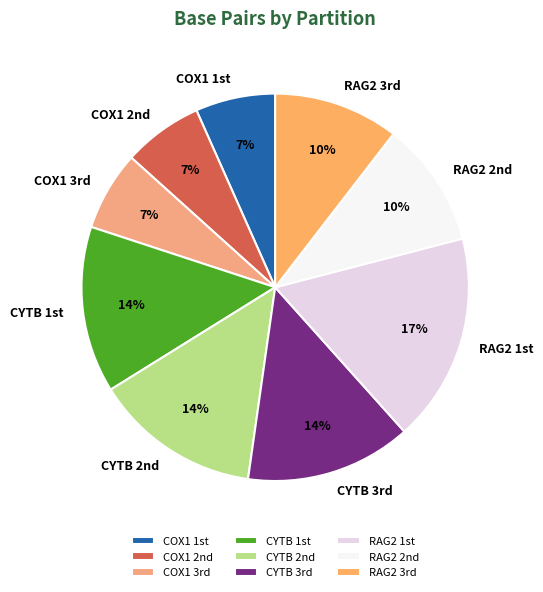

Count the number of slices in the pie.

9